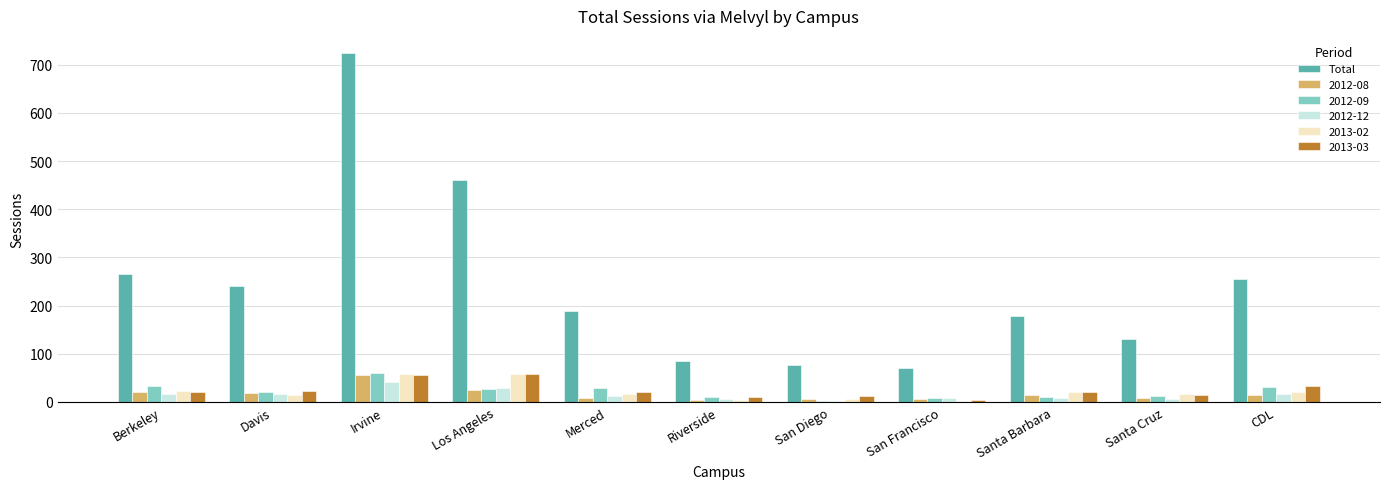

True or false: 2013-03 has a value of 21 at Merced.

True